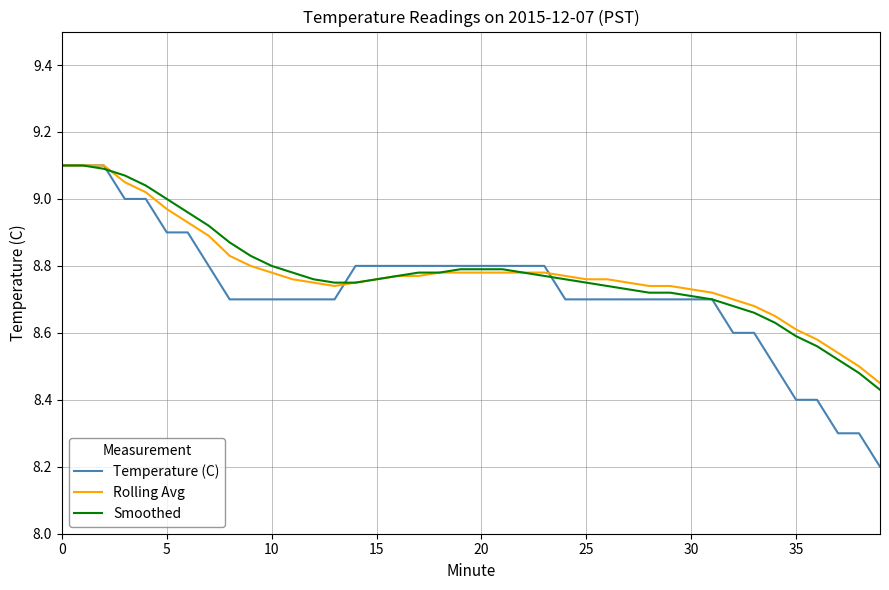

Which series has the largest range (max minus min)?

Temperature (C)